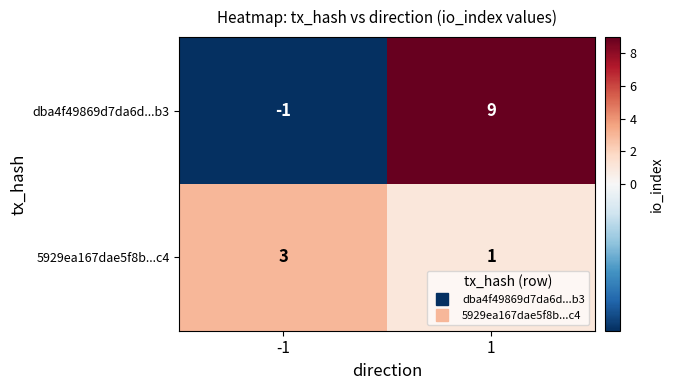

What is the minimum value shown in the chart?

-1